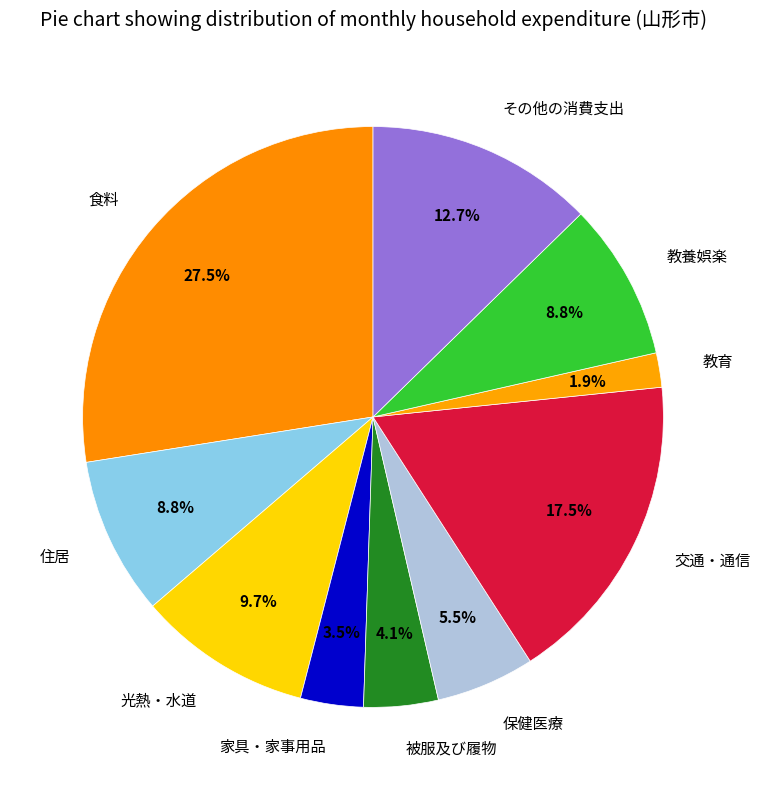

To the nearest percent, what is the difference between the largest and smallest slice percentages?

26%